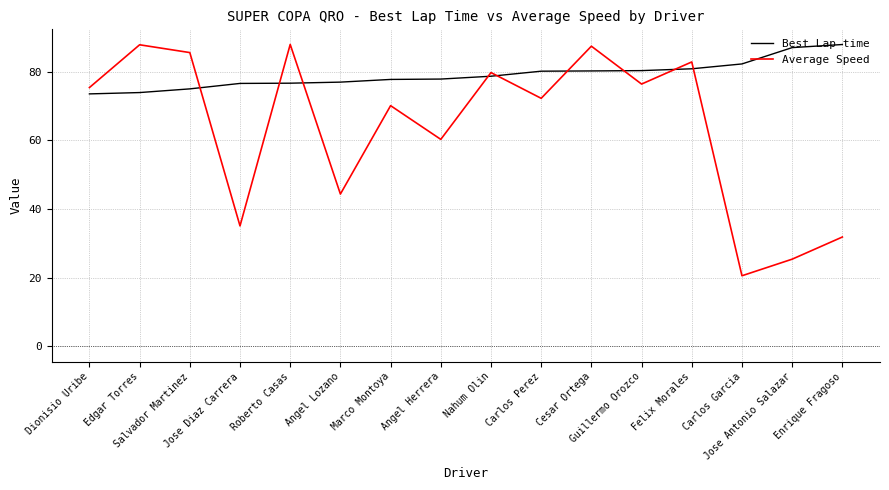

What is the greatest value displayed?

87.9